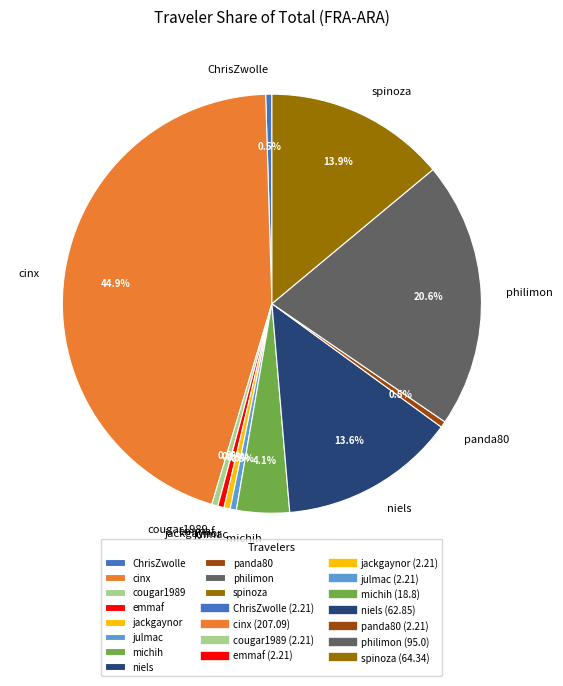

How much of the chart is everything except michih?

95.9%